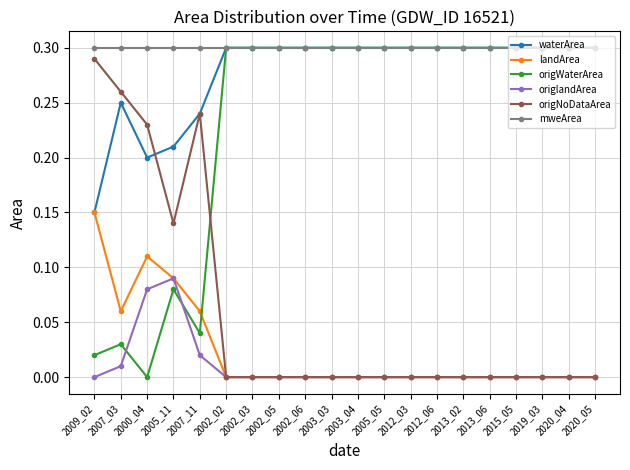

True or false: origNoDataArea and mweArea intersect in this chart.

False